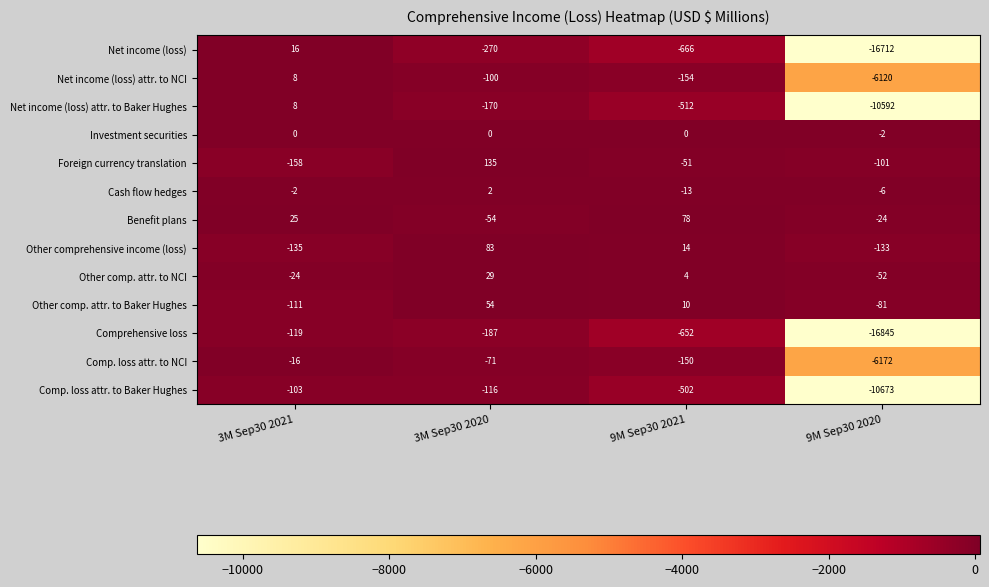

What is the minimum value shown in the chart?

-16845